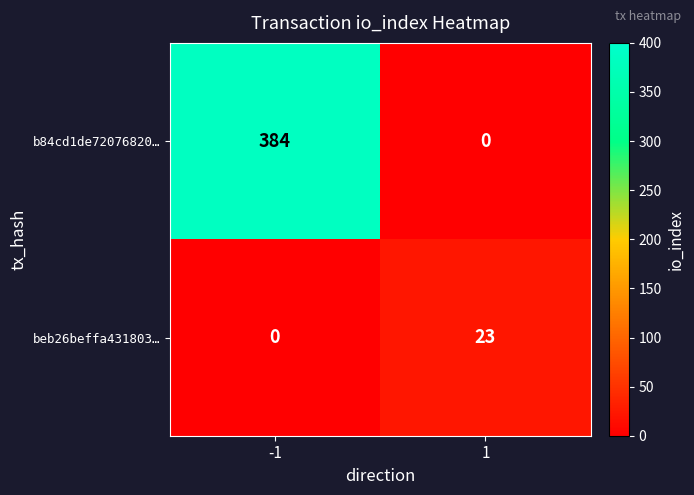

Rank the series at 1 from highest to lowest value.

beb26beffa431803…, b84cd1de72076820…